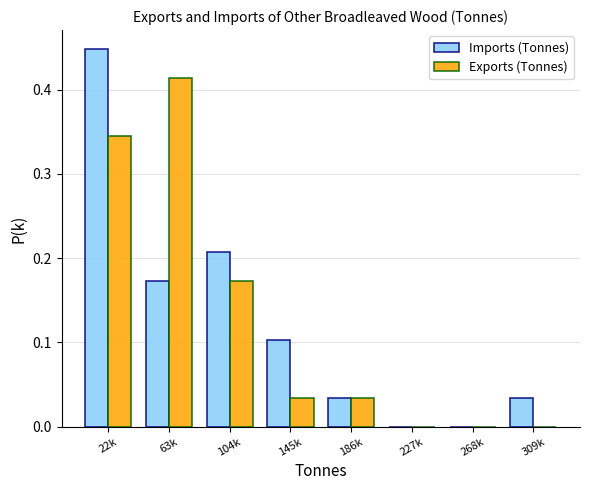

Which label corresponds to the largest value in the chart?

22k